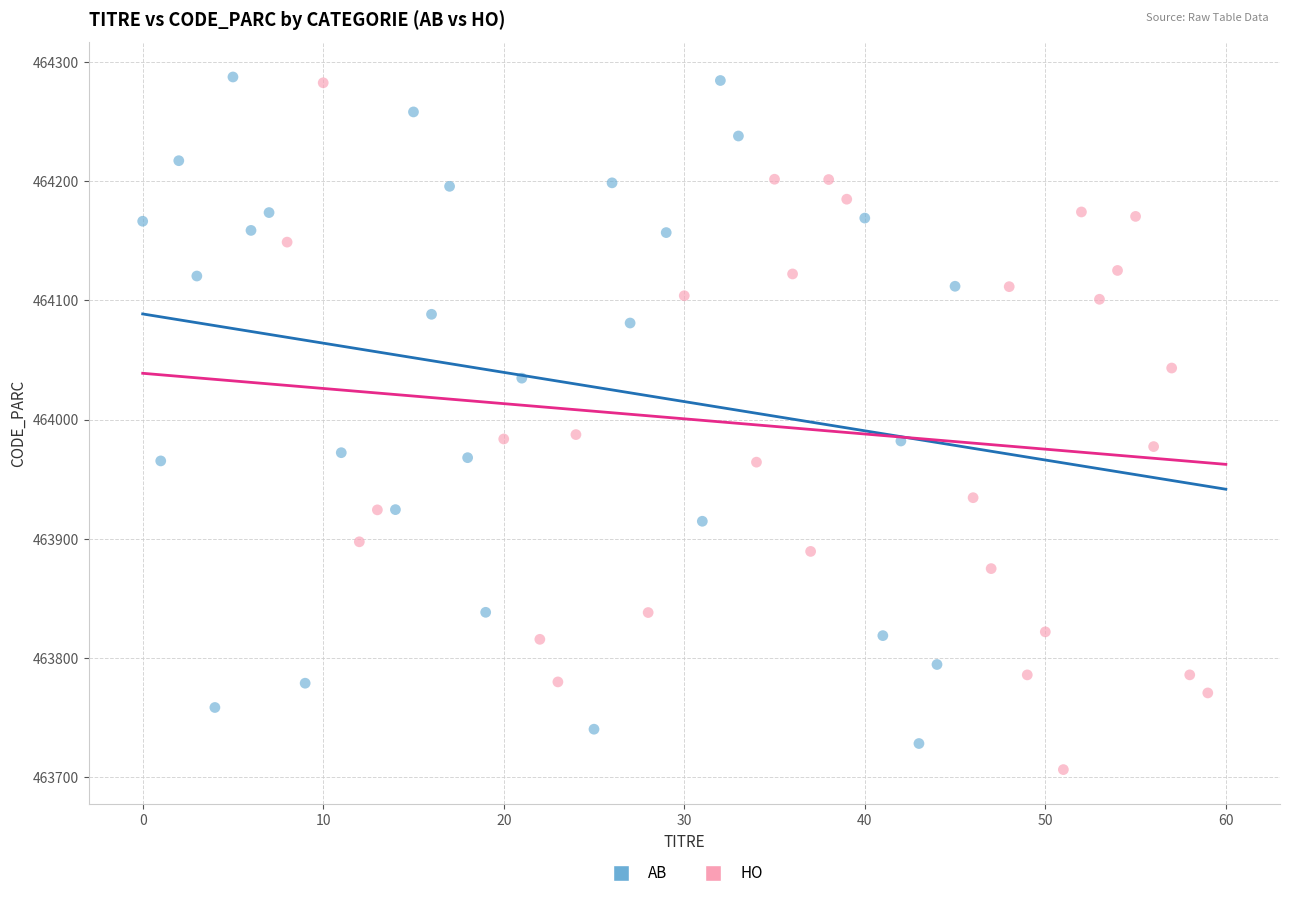

Which series has the widest spread of Y values?

HO